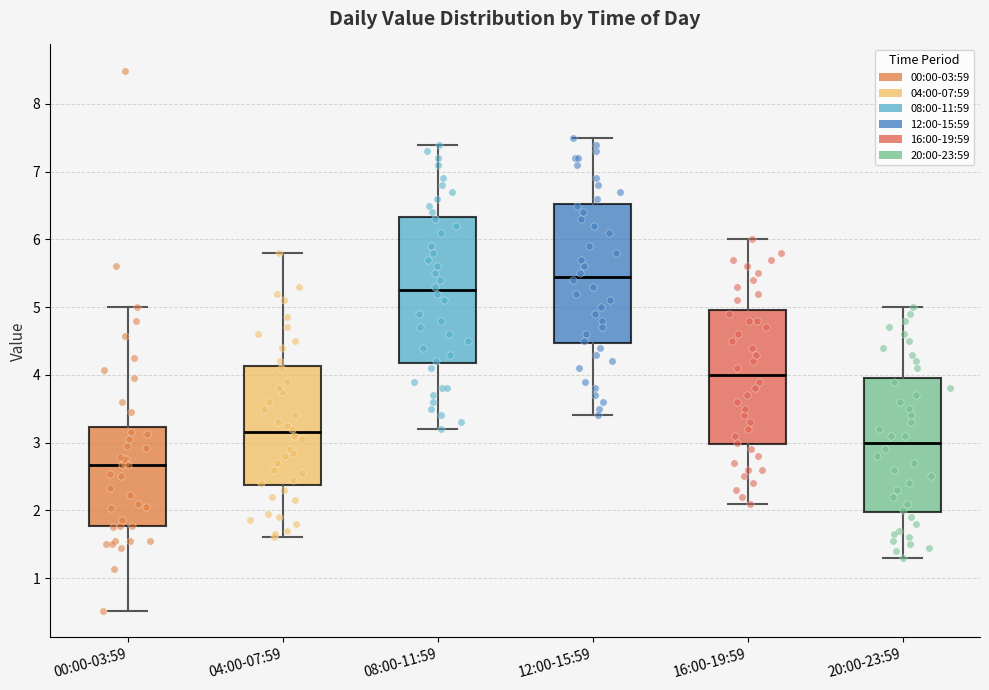

Reading left to right, transcribe this box plot: for each box, give where its median line is, the range the box spans, and where its two whiskers end, as read against the y-axis. The values are not printed on the chart, so give them approximately, as read against the axis.

00:00-03:59: median 2.7, box 1.8 to 3.2, whiskers 0.5 to 5.0
04:00-07:59: median 3.2, box 2.4 to 4.1, whiskers 1.6 to 5.8
08:00-11:59: median 5.3, box 4.2 to 6.3, whiskers 3.2 to 7.4
12:00-15:59: median 5.5, box 4.5 to 6.5, whiskers 3.4 to 7.5
16:00-19:59: median 4.0, box 3.0 to 5.0, whiskers 2.1 to 6.0
20:00-23:59: median 3.0, box 2.0 to 4.0, whiskers 1.3 to 5.0